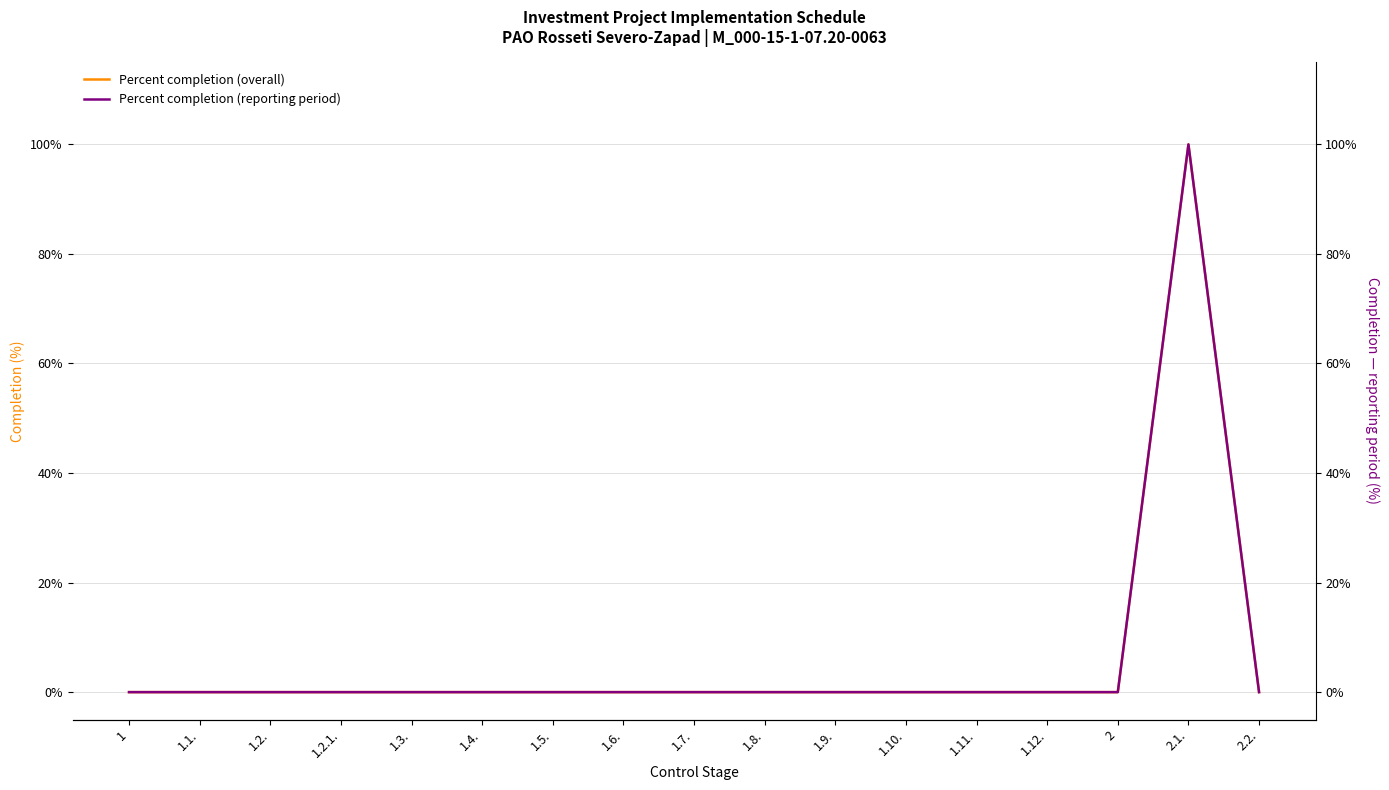

How many positive values does the Percent completion (overall) series have?

1